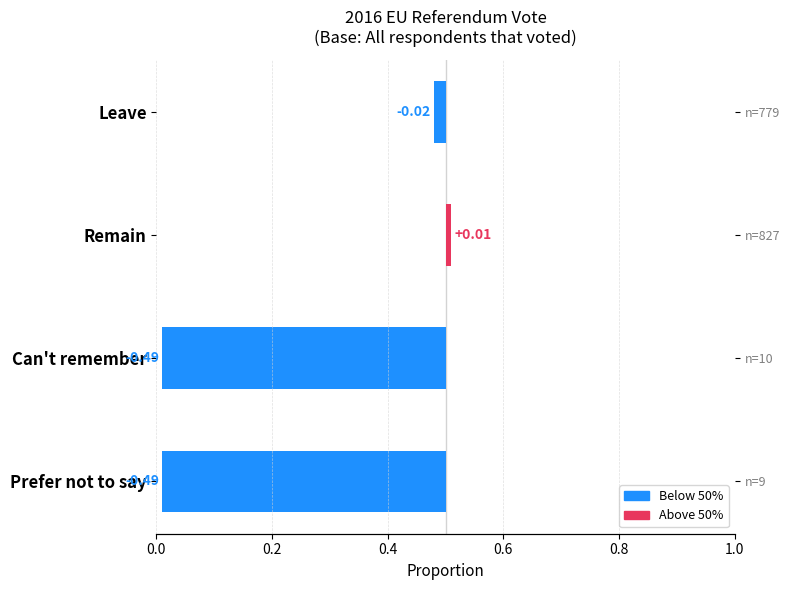

True or false: the data shows -0.5 at Can't remember.

True